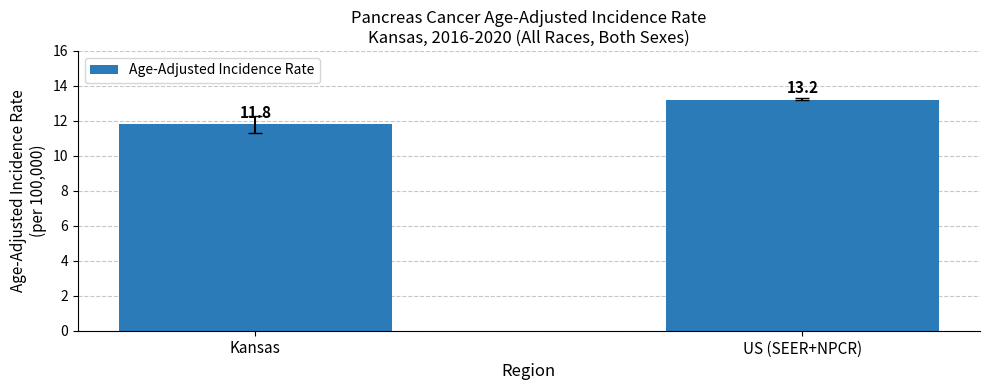

Reading left to right, extract all data points from this chart.

Kansas=11.8	US (SEER+NPCR)=13.2